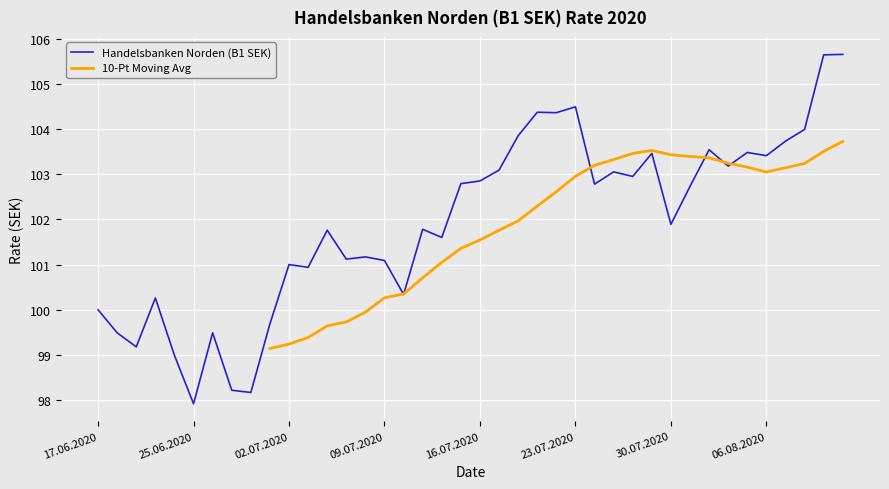

Is this an area chart (filled region under the line)?

No